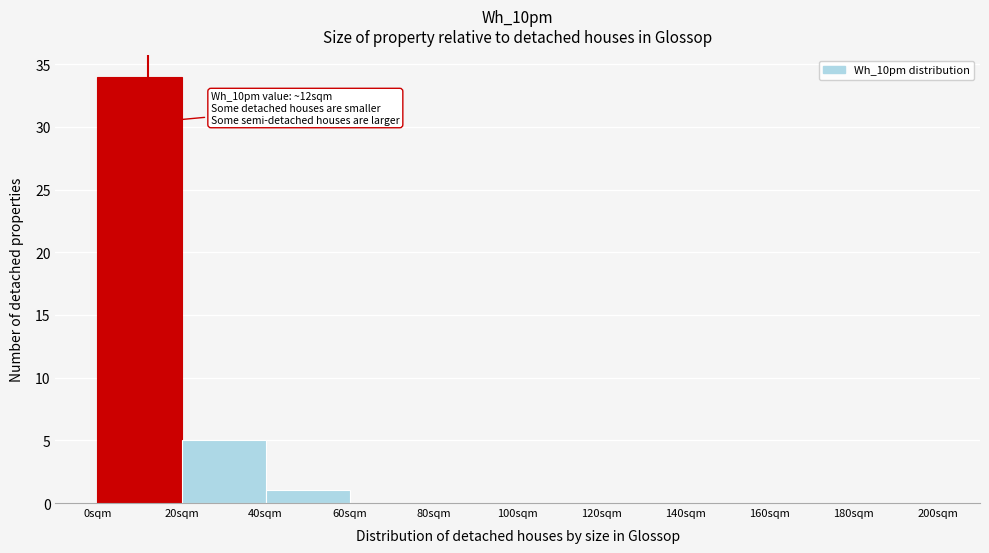

Over which range of the x-axis is the bar tallest?

0 to 20